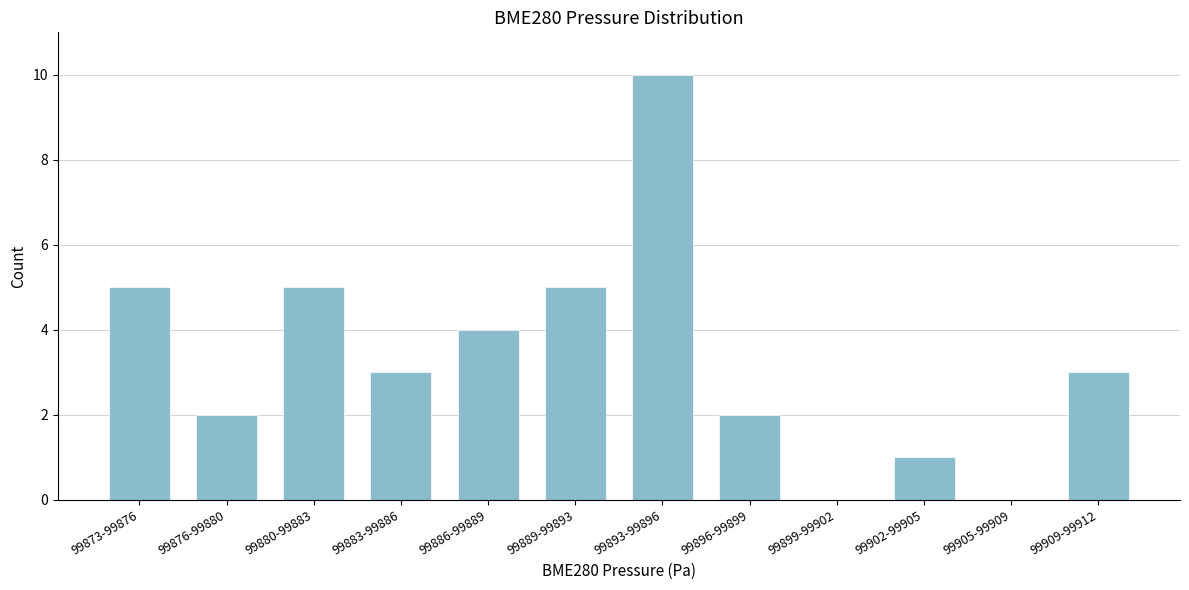

Reading left to right, extract all data points from this chart.

99873-99876=5	99876-99880=2	99880-99883=5	99883-99886=3	99886-99889=4	99889-99893=5	99893-99896=10	99896-99899=2	99899-99902=0	99902-99905=1	99905-99909=0	99909-99912=3